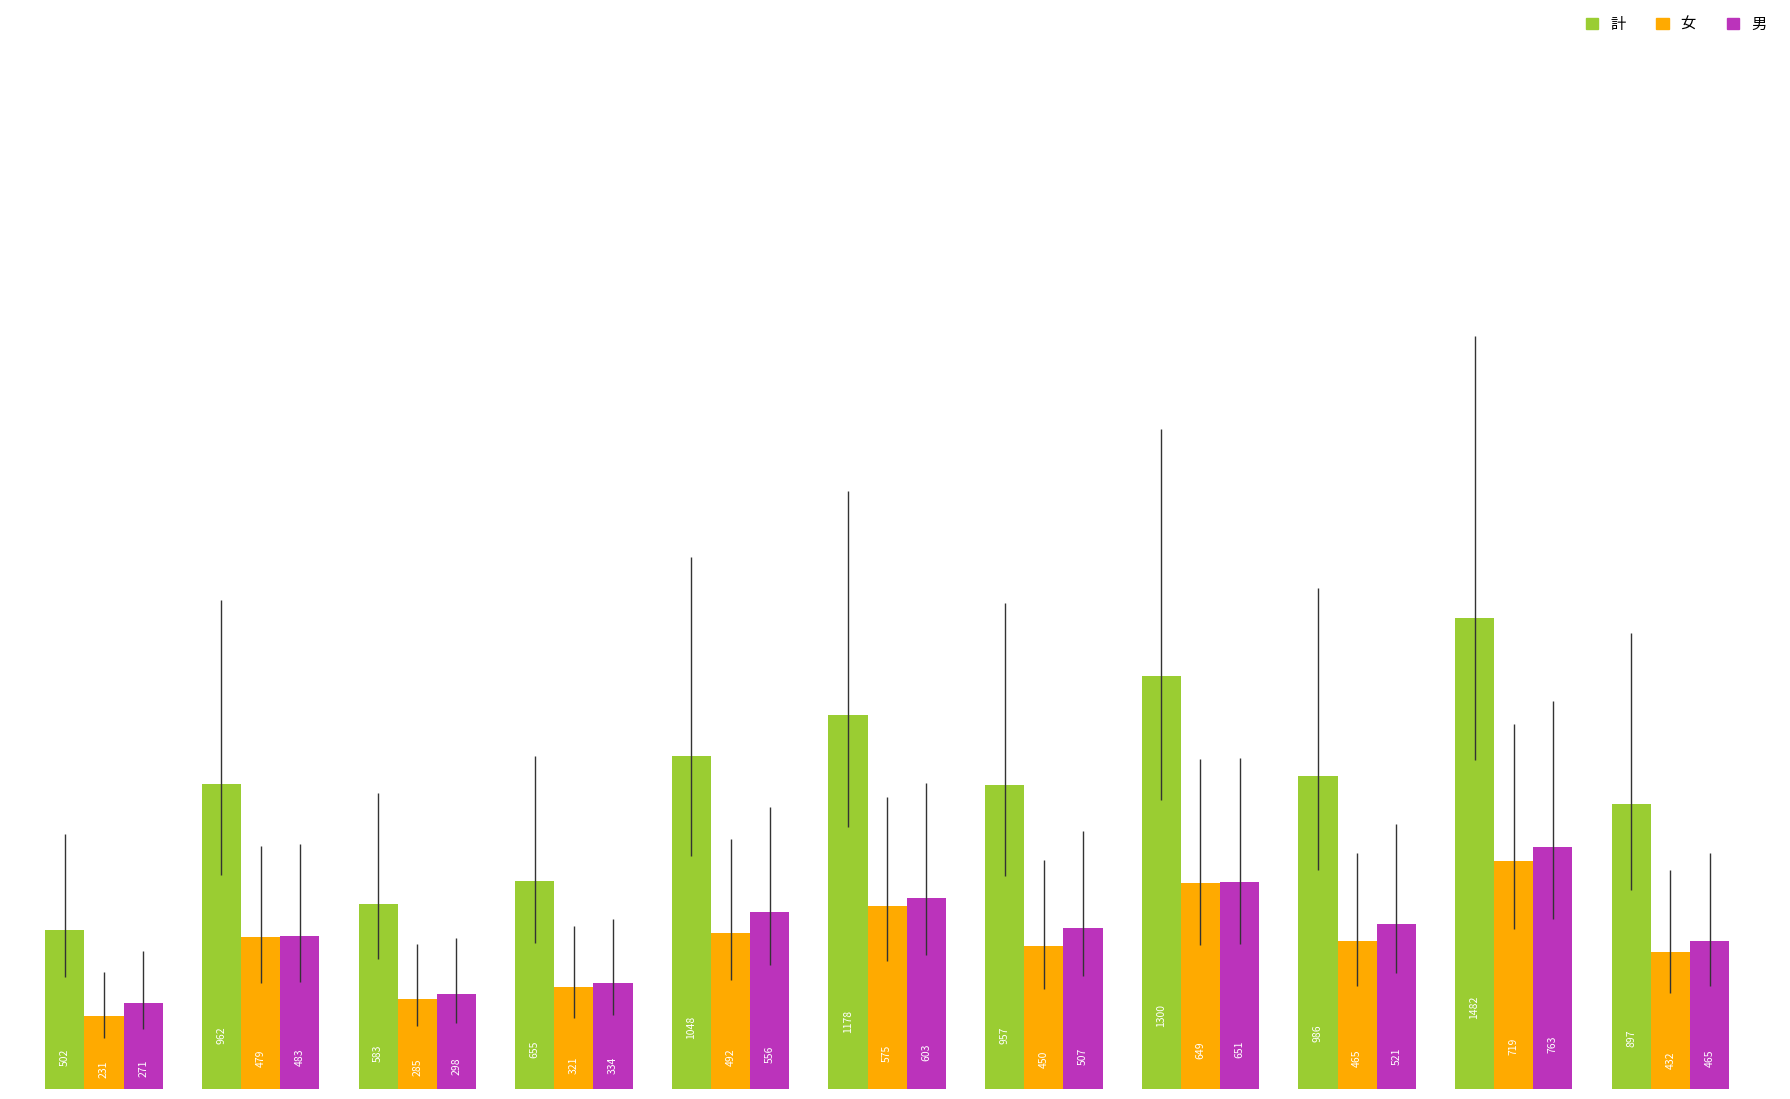

What is the sum of all 女 values?

5098